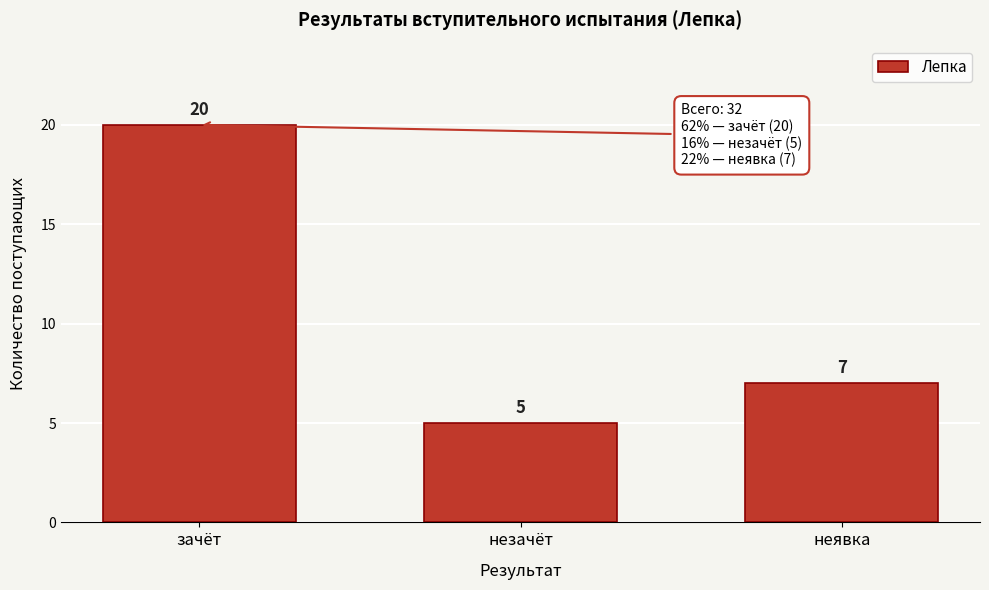

Reading left to right, list all the values displayed in this chart.

зачёт=20	незачёт=5	неявка=7